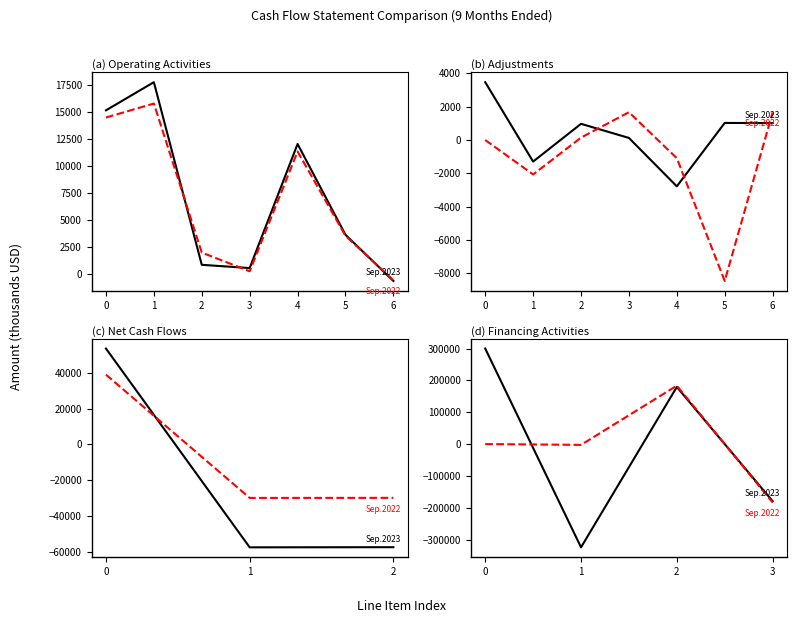

At which category is the sum across all series the highest?

2